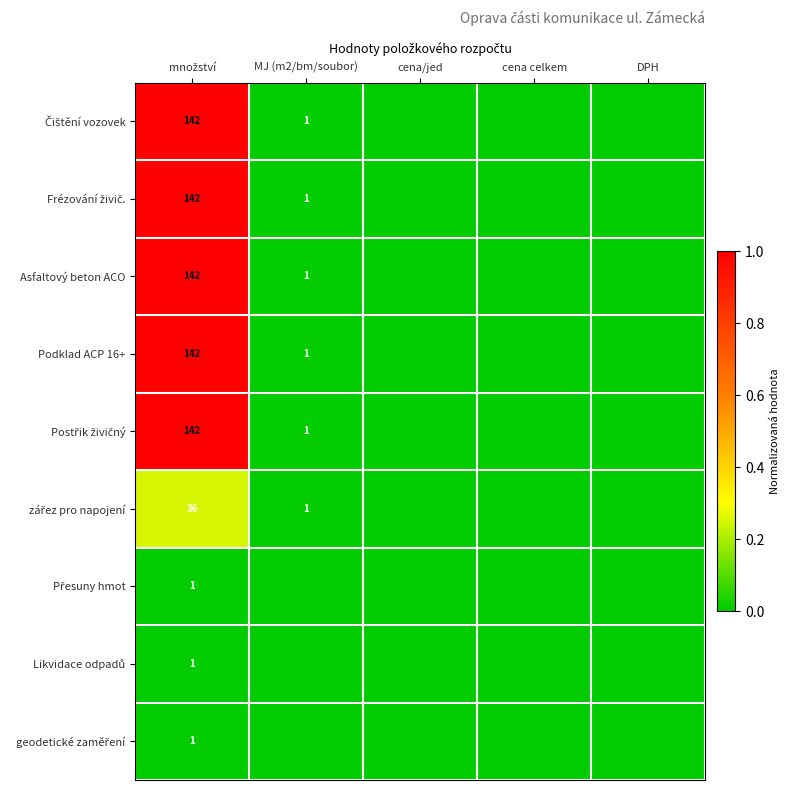

Is it true that Podklad ACP 16+ equals 1 at MJ (m2/bm/soubor)?

True